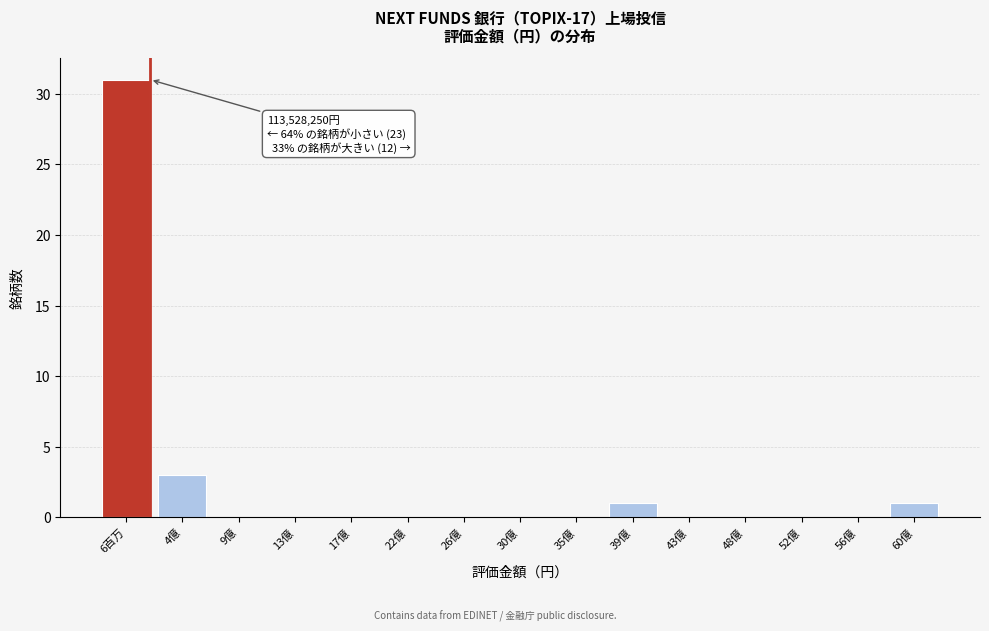

Reading left to right, list all the values displayed in this chart.

6百万=31	4億=3	9億=0	13億=0	17億=0	22億=0	26億=0	30億=0	35億=0	39億=1	43億=0	48億=0	52億=0	56億=0	60億=1